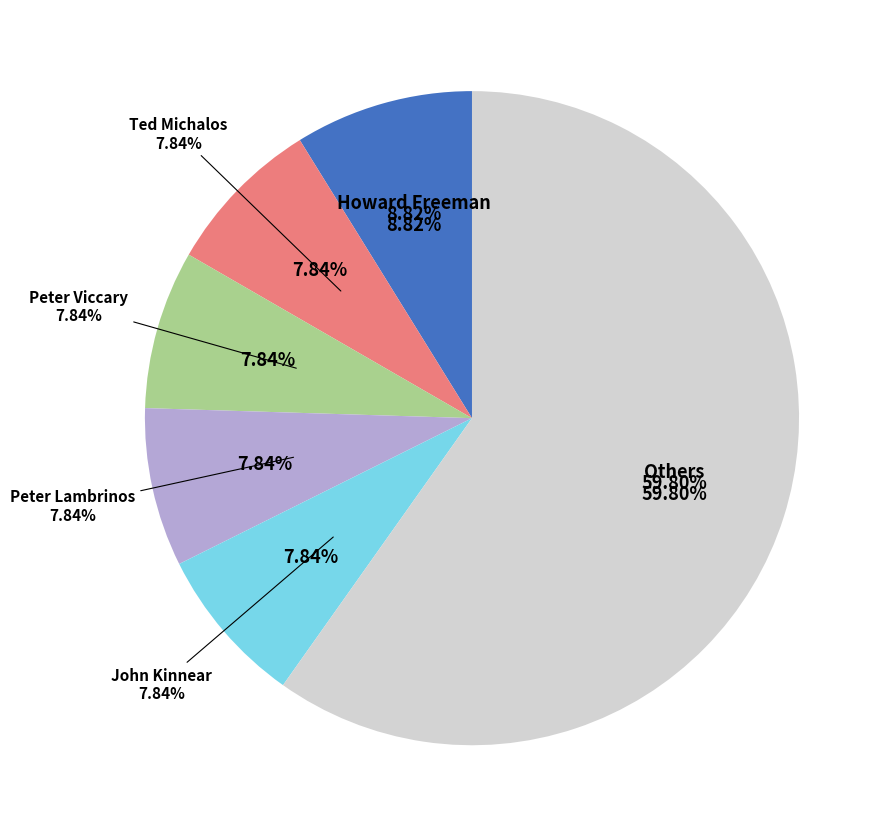

Does Fred Samson account for over 50% of the chart?

No